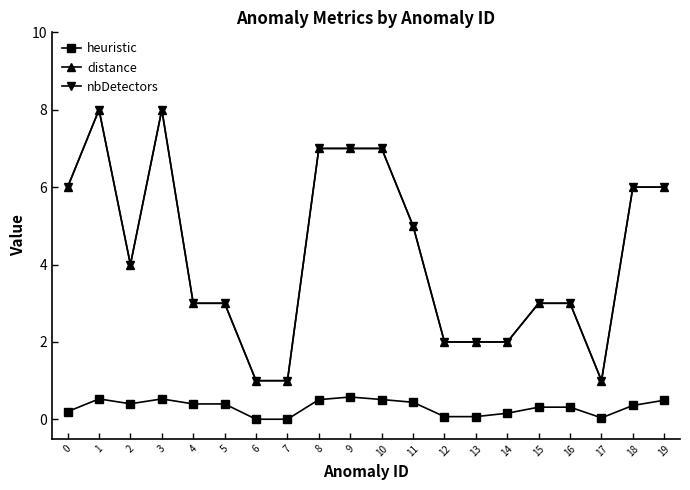

The value of nbDetectors at 11 is 2.6. True or false?

False